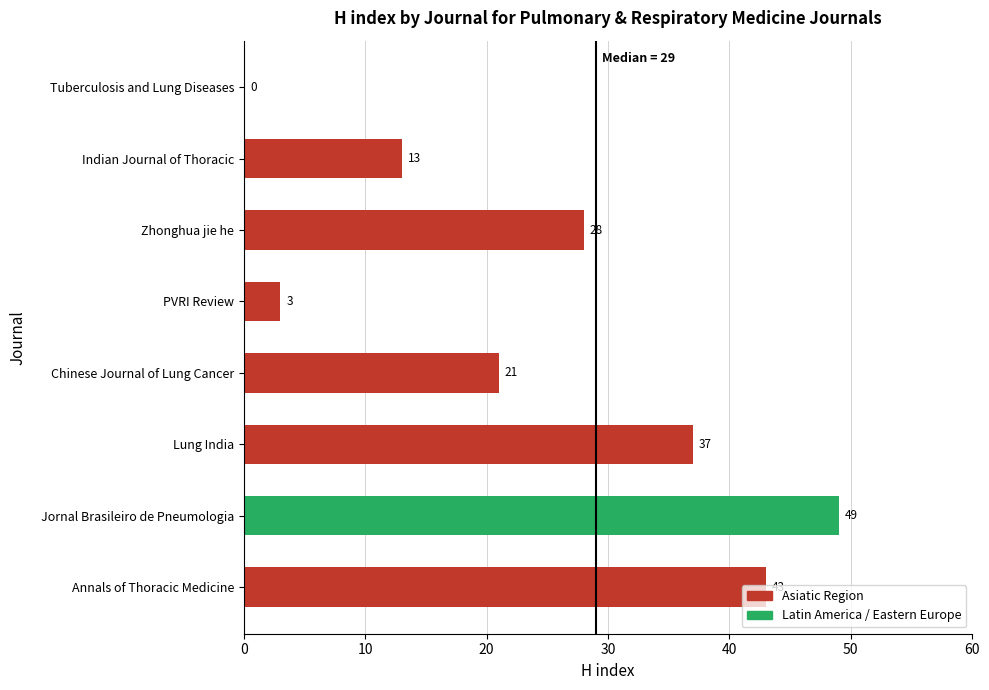

How many values are above zero?

7